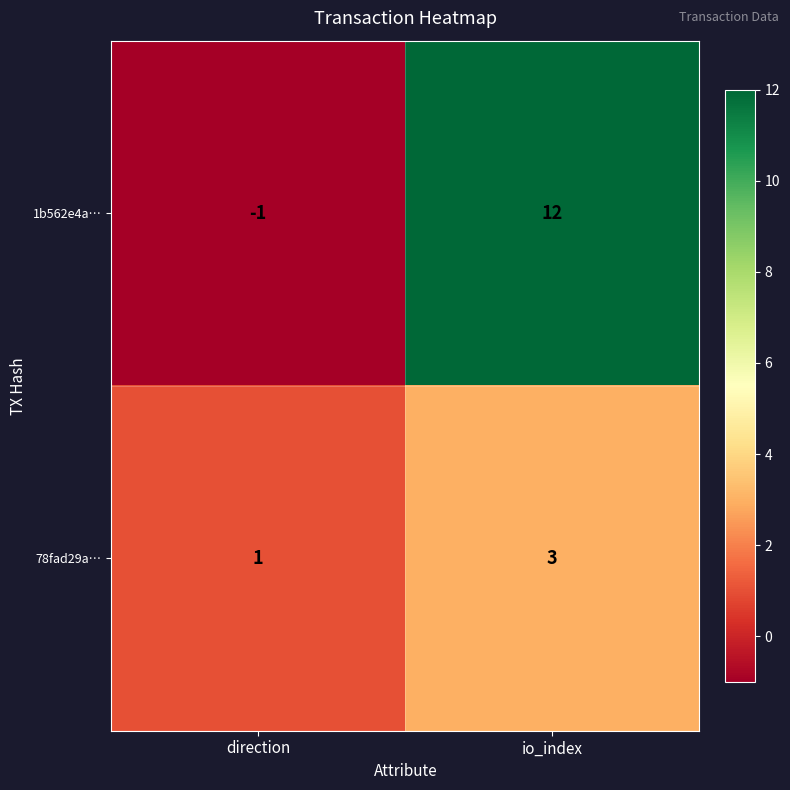

What is the greatest value displayed?

12